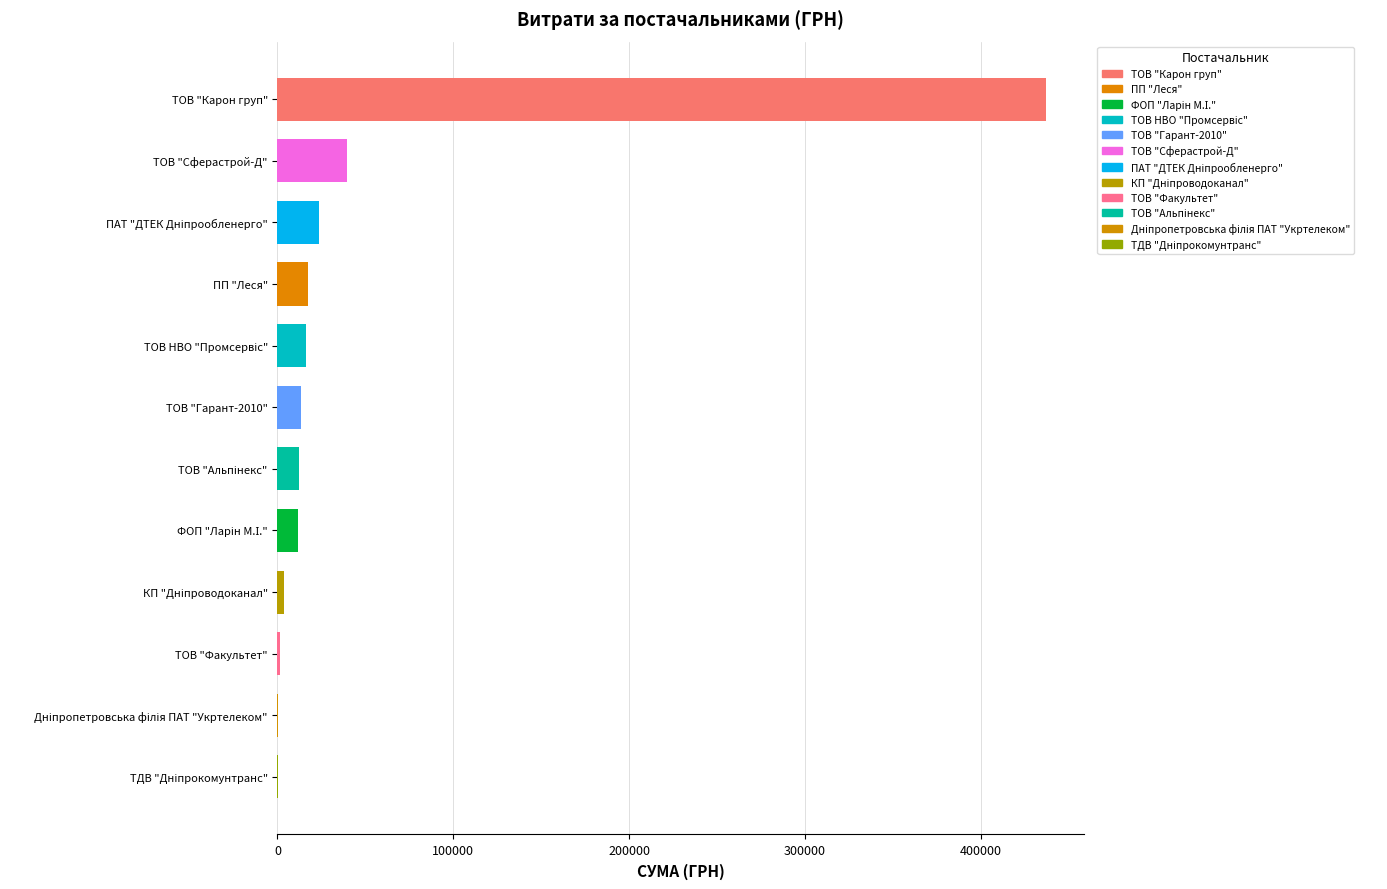

What is the ratio of the value at ТОВ "Гарант-2010" to the value at ТОВ "Сферастрой-Д"?

0.3